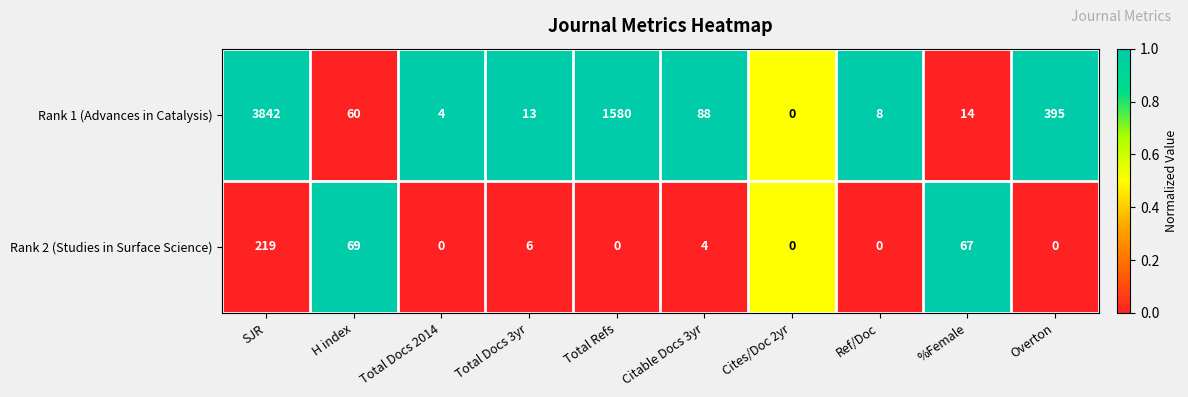

List the series in order of their overall mean, highest first.

Rank 1 (Advances in Catalysis), Rank 2 (Studies in Surface Science)